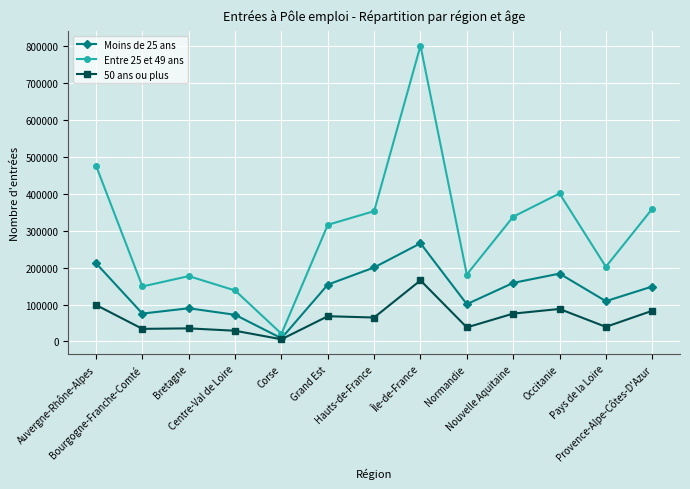

Rank the series by their average value, from highest to lowest.

Entre 25 et 49 ans, Moins de 25 ans, 50 ans ou plus